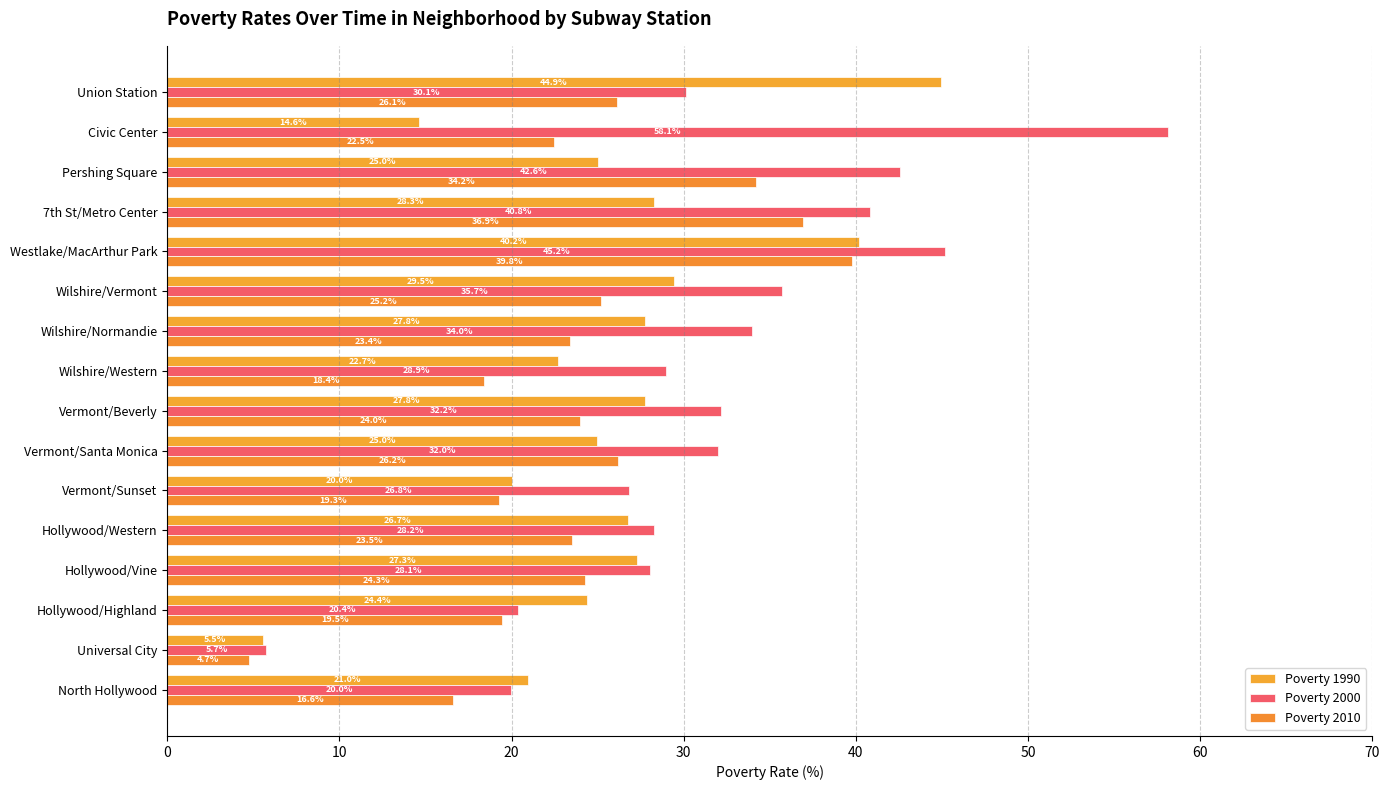

How many data points in Poverty 1990 are above 26?

8